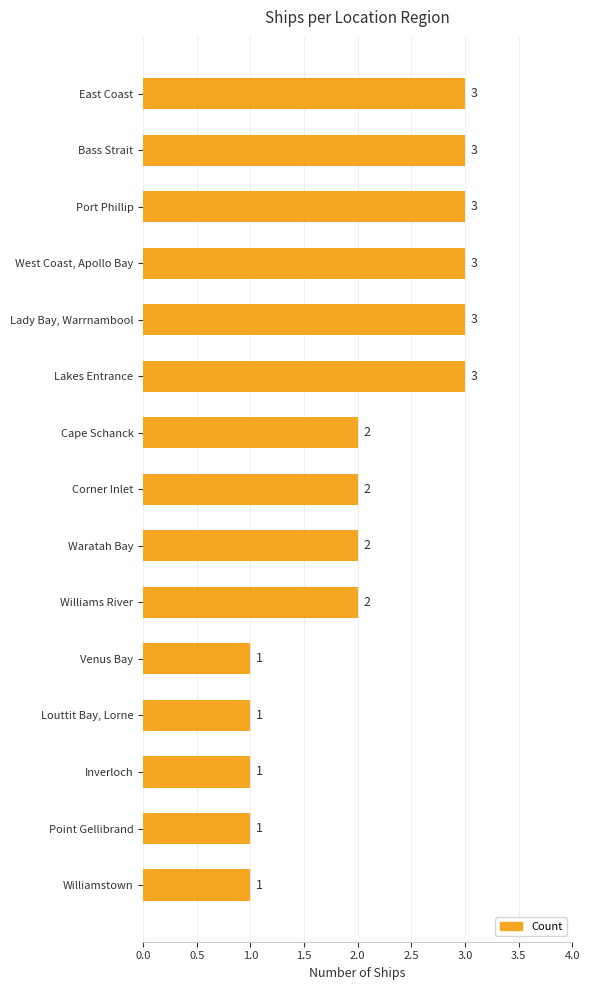

What is the greatest value displayed?

3